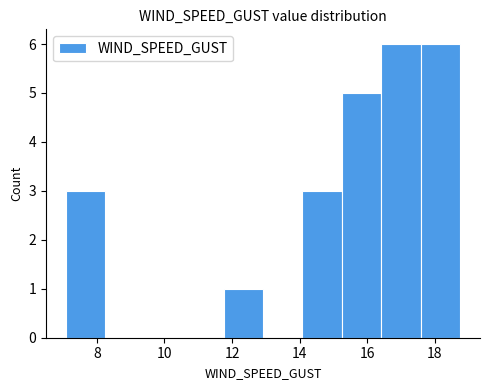

Reading left to right, list every bar in this chart as the range it spans on the x-axis followed by its height. Neither the bar edges nor the heights are printed on the chart, so give them approximately, as read against the axes.

7.0 to 8.2: 3
8.2 to 9.4: 0
9.4 to 10.6: 0
10.6 to 11.8: 0
11.8 to 13.0: 1
13.0 to 14.0: 0
14.0 to 15.2: 3
15.2 to 16.4: 5
16.4 to 17.6: 6
17.6 to 18.8: 6